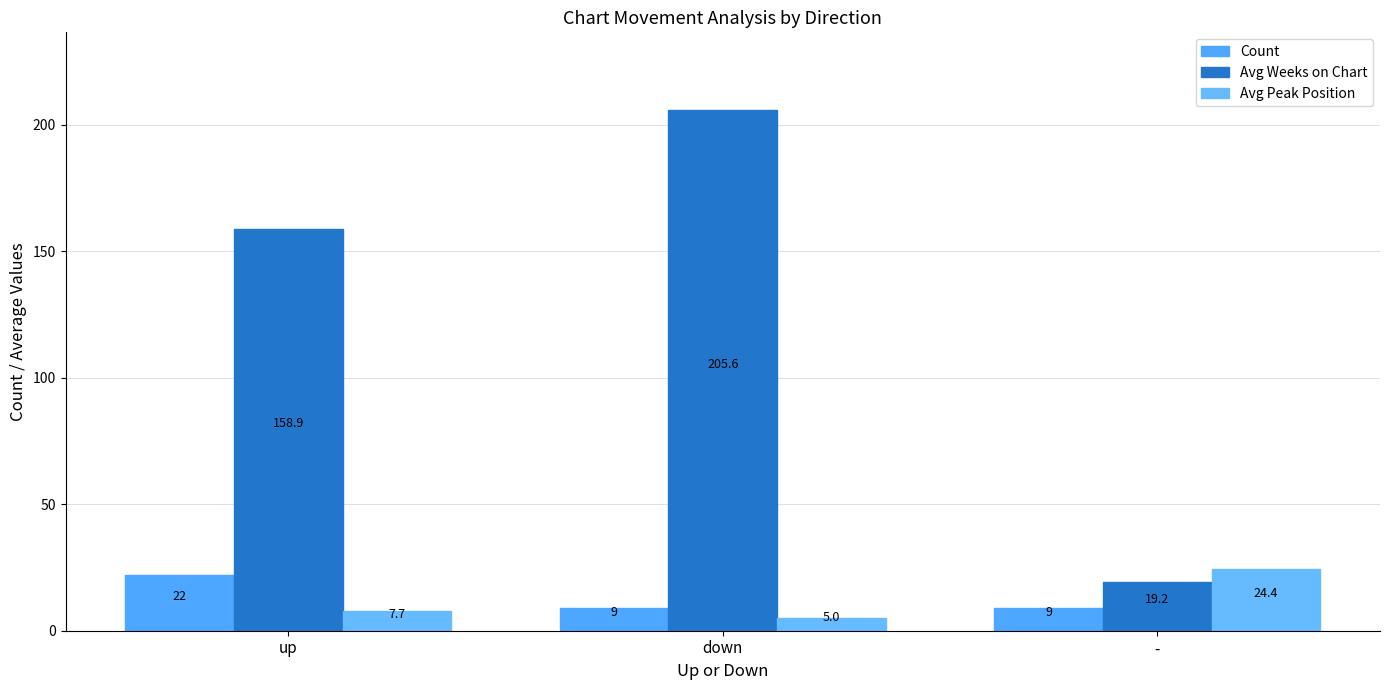

List the series in order of their peak value, lowest first.

Count, Avg Peak Position, Avg Weeks on Chart